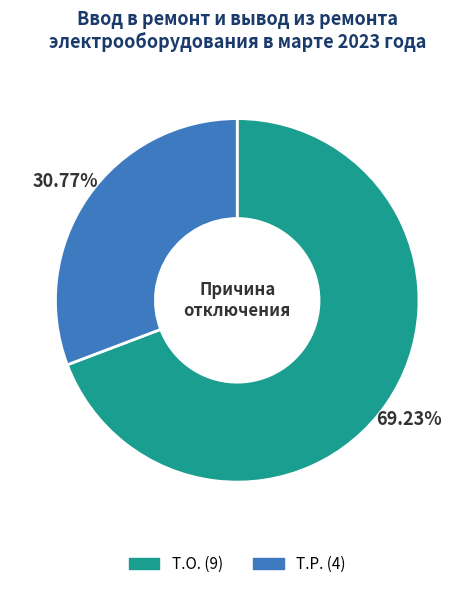

Rank the categories by value from lowest to highest.

Т.Р., Т.О.